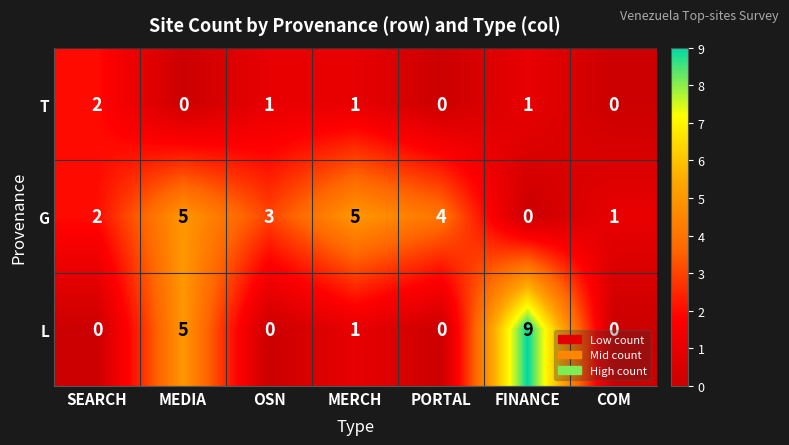

How many data points in G are less than 3?

3